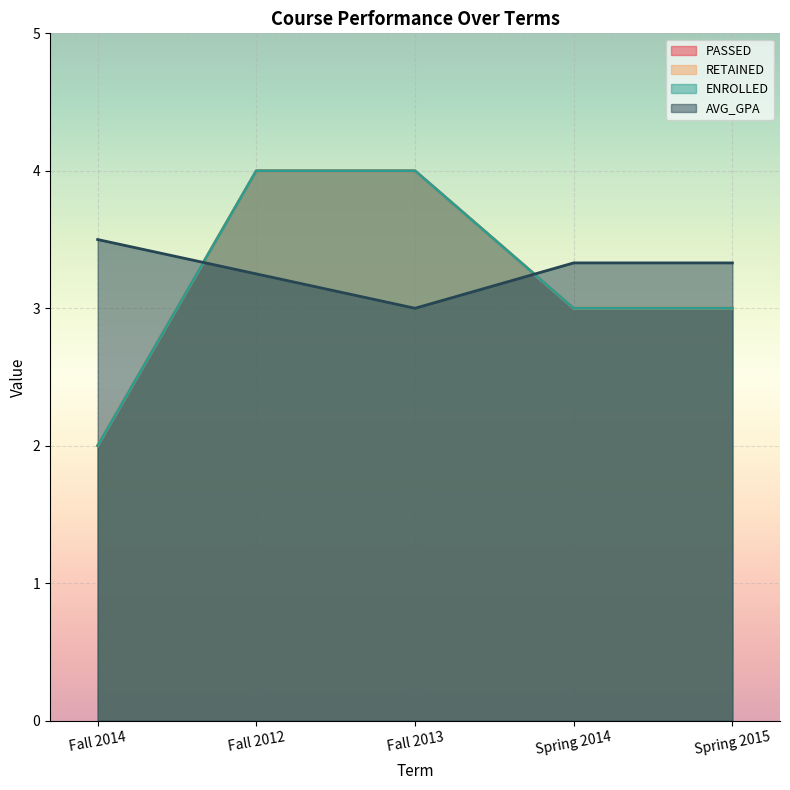

List the labels in order of AVG_GPA value, smallest first.

Fall 2013, Fall 2012, Spring 2014, Spring 2015, Fall 2014